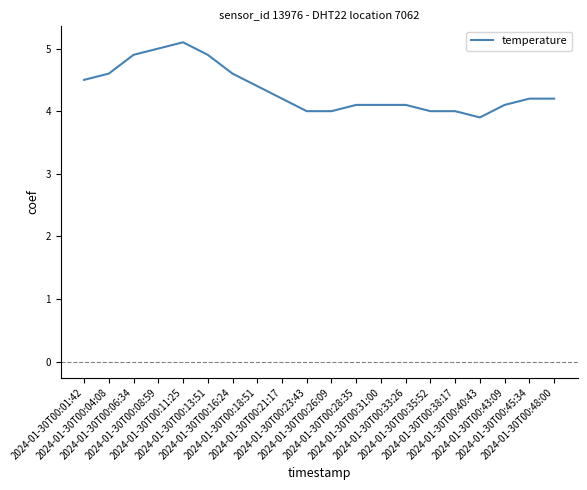

The value at 2024-01-30T00:43:09 is 4.1. True or false?

True